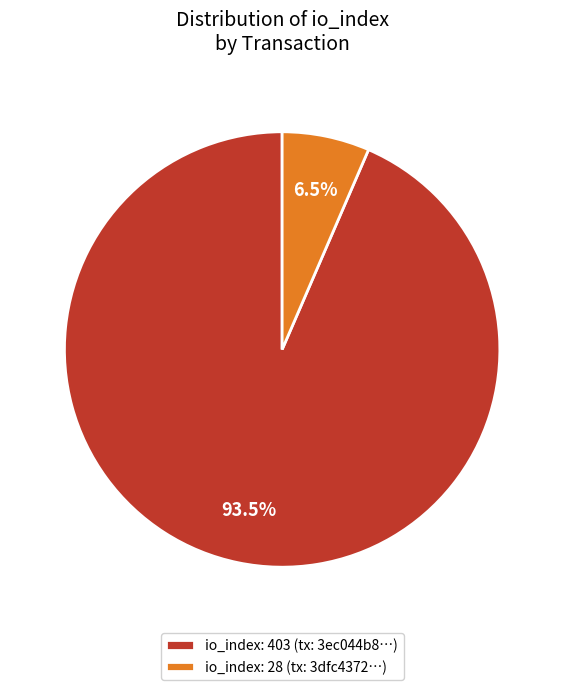

What is the largest slice in the pie chart?

io_index: 403 (tx: 3ec044b8…)